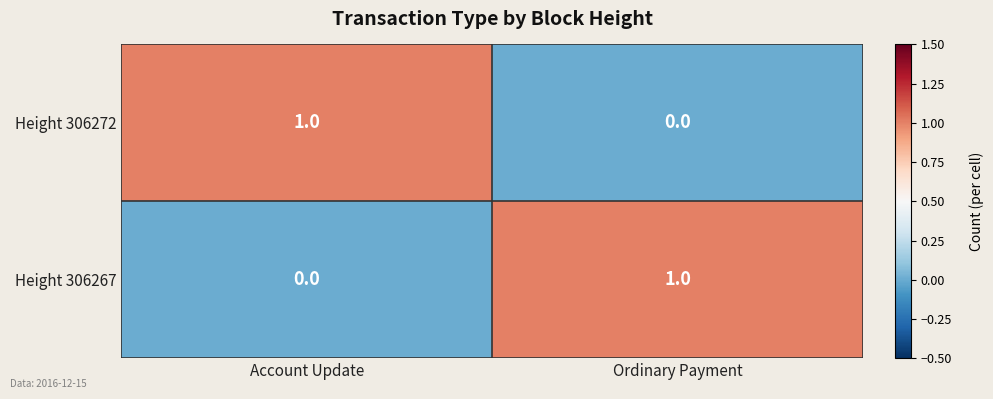

The value of Height 306272 at Ordinary Payment is 0. True or false?

True